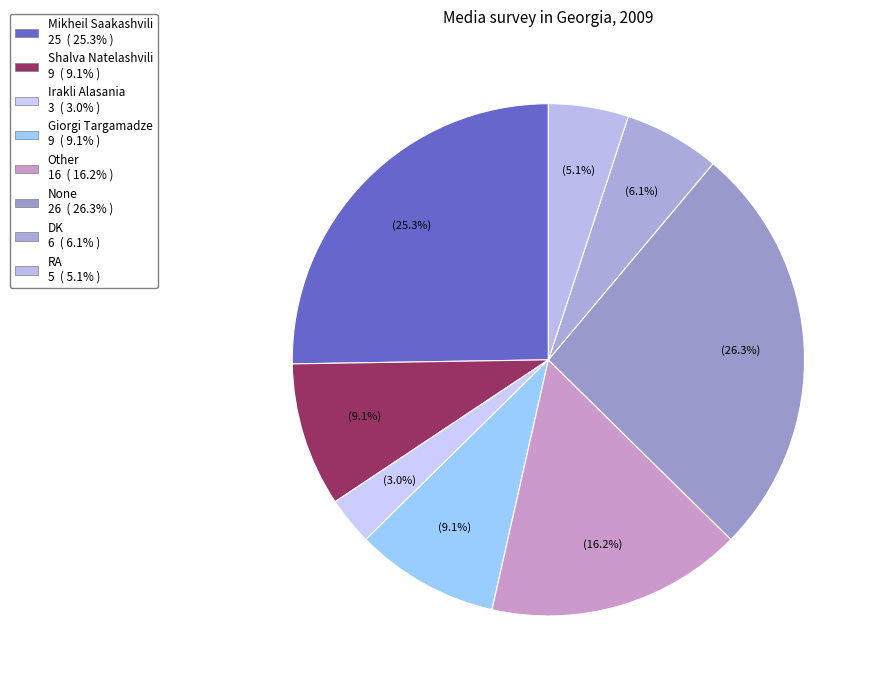

How many segments does this pie chart have?

8